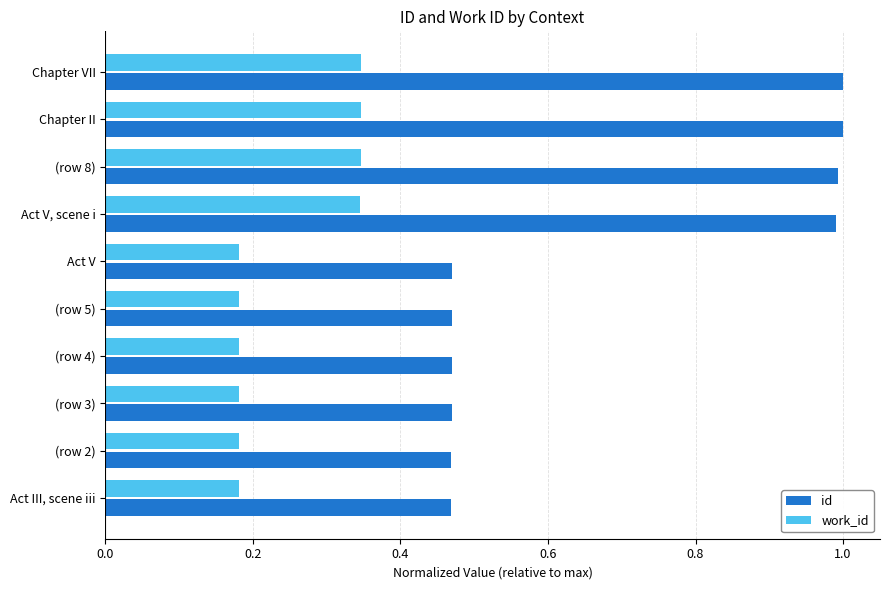

What is the sum of all work_id values?

2.5